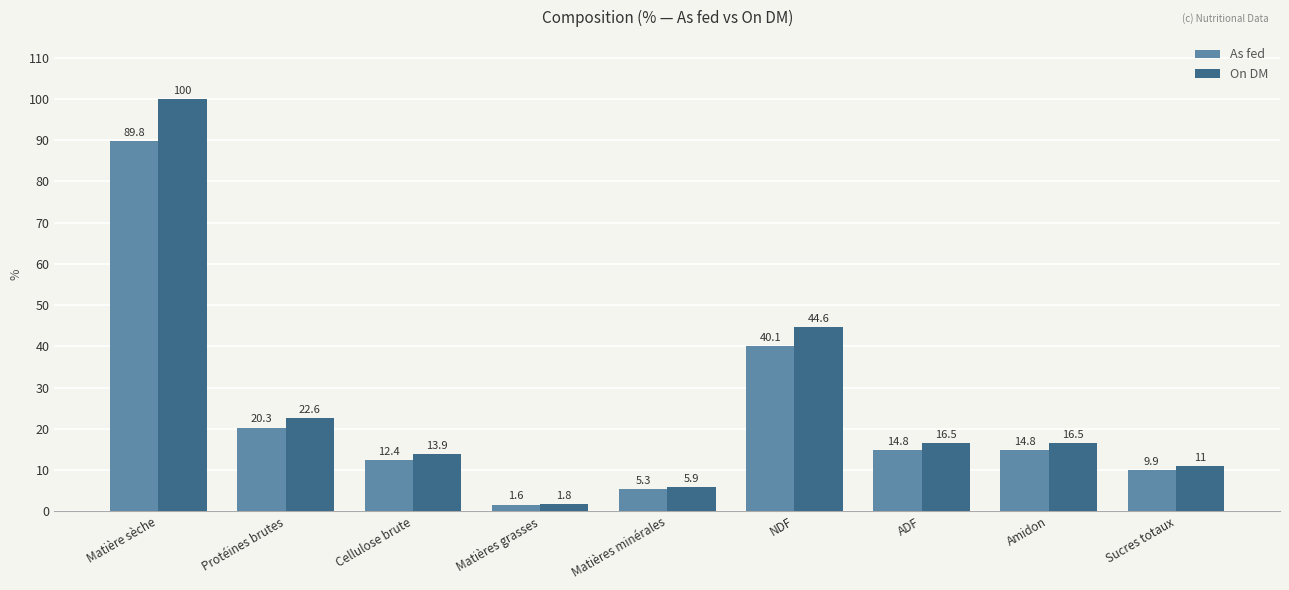

Which series has the largest total across all categories?

On DM